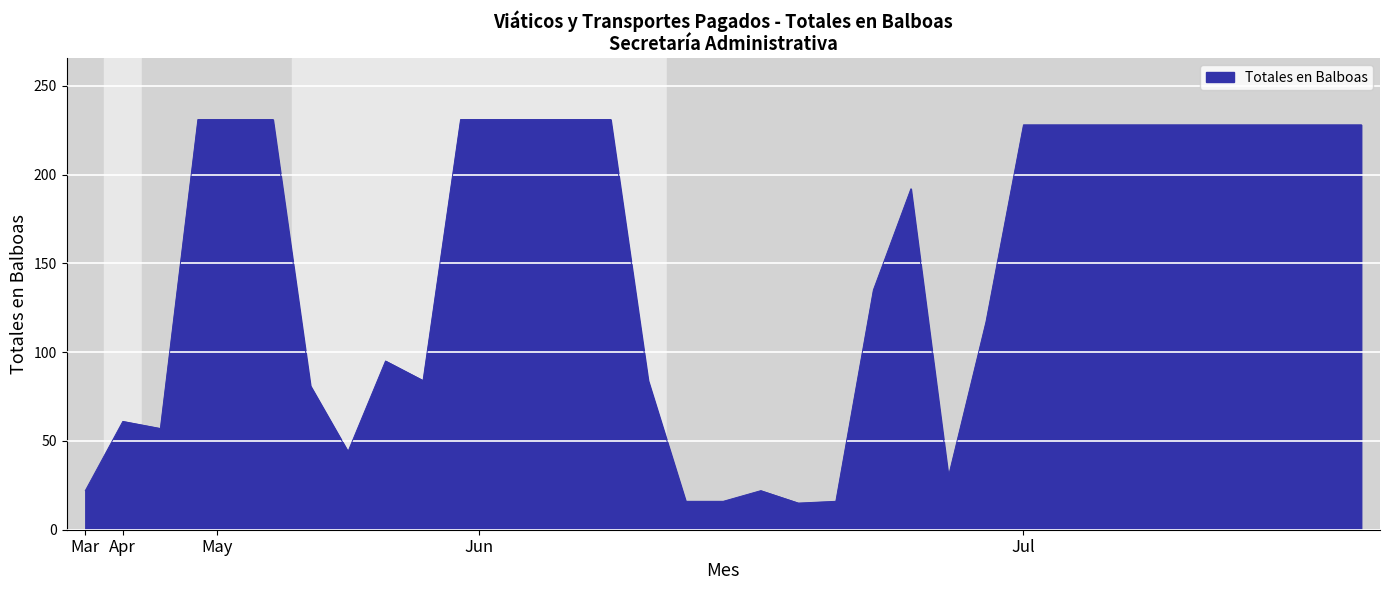

What is the greatest value displayed?

231